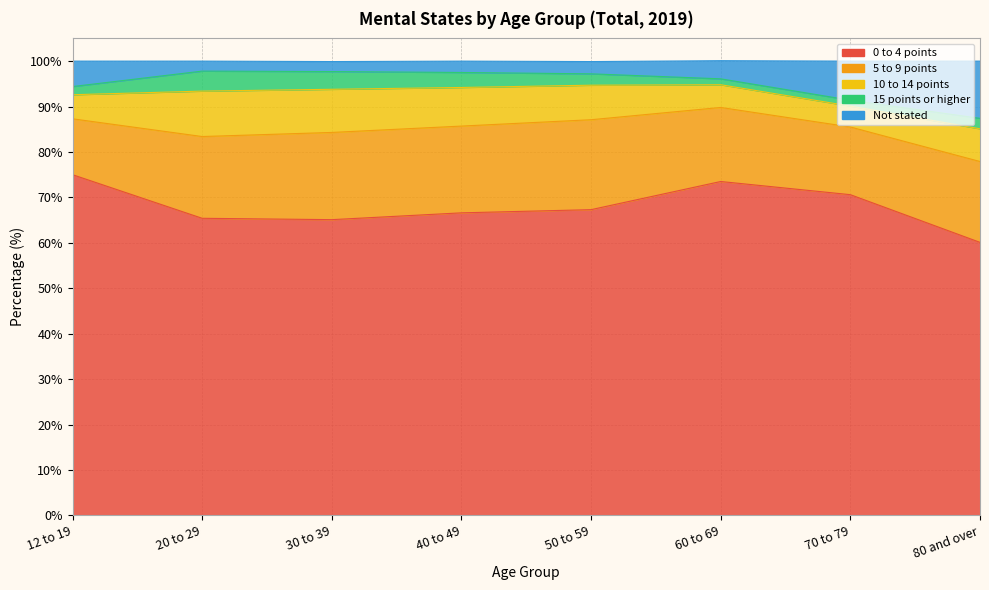

At which category is the sum across all series the highest?

60 to 69